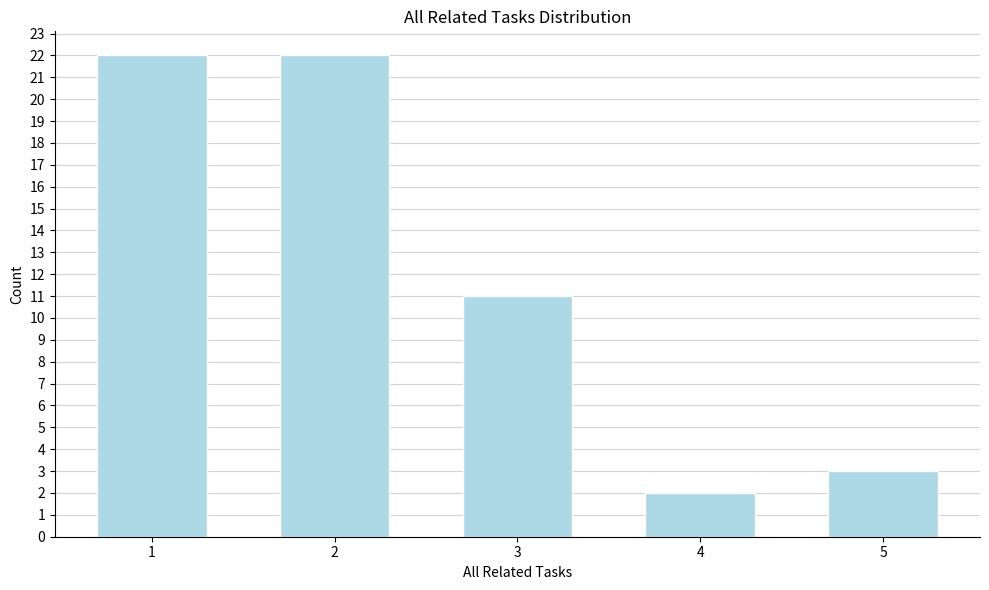

Reading right to left, list all the values displayed in this chart.

5=3	4=2	3=11	2=22	1=22